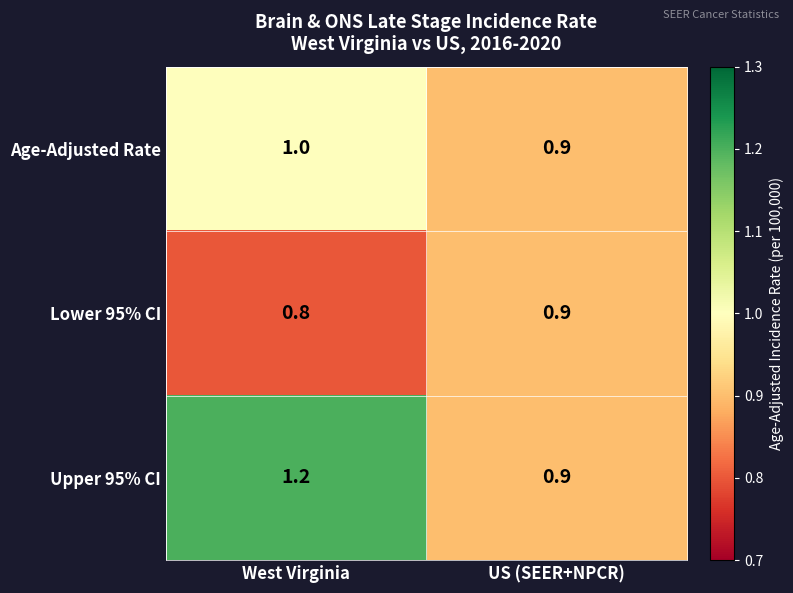

What is the greatest value displayed?

1.2